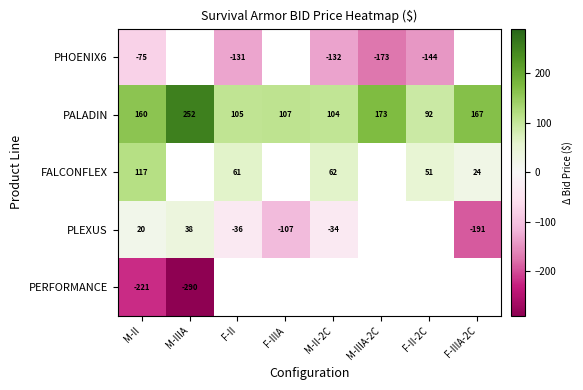

Is the value of FALCONFLEX at F-II-2C greater than the value of PALADIN at M-II?

No